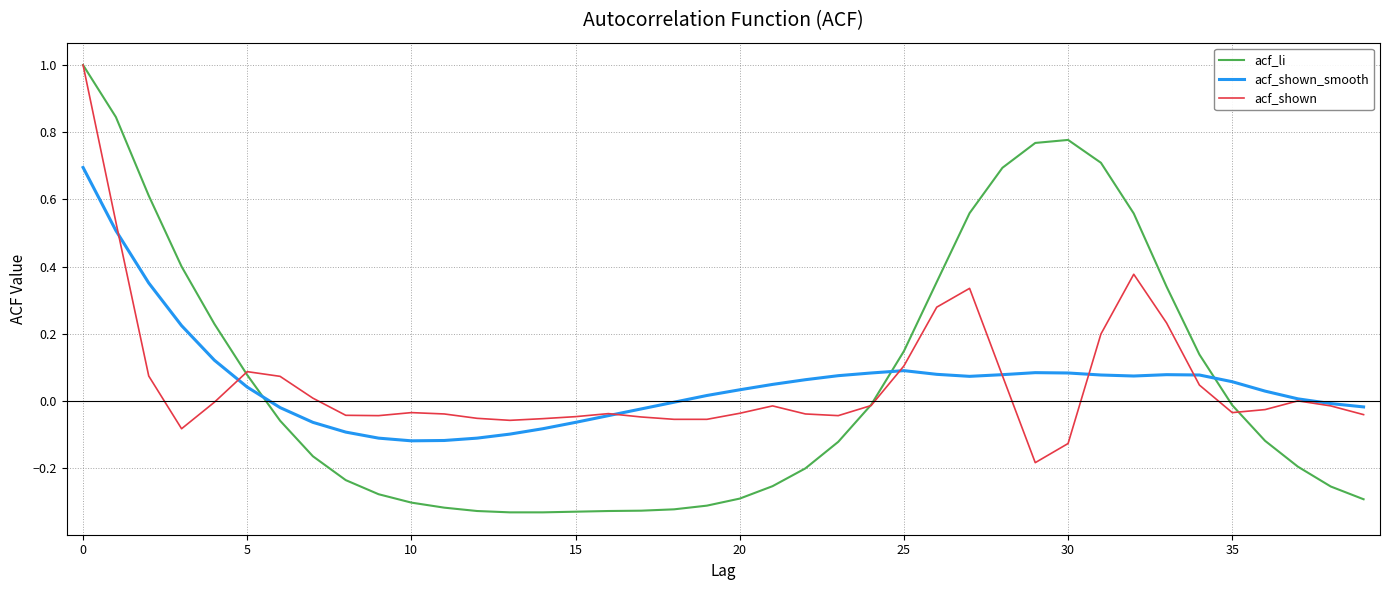

Which series ends up on top after the final intersection of acf_shown_smooth and acf_li?

acf_shown_smooth